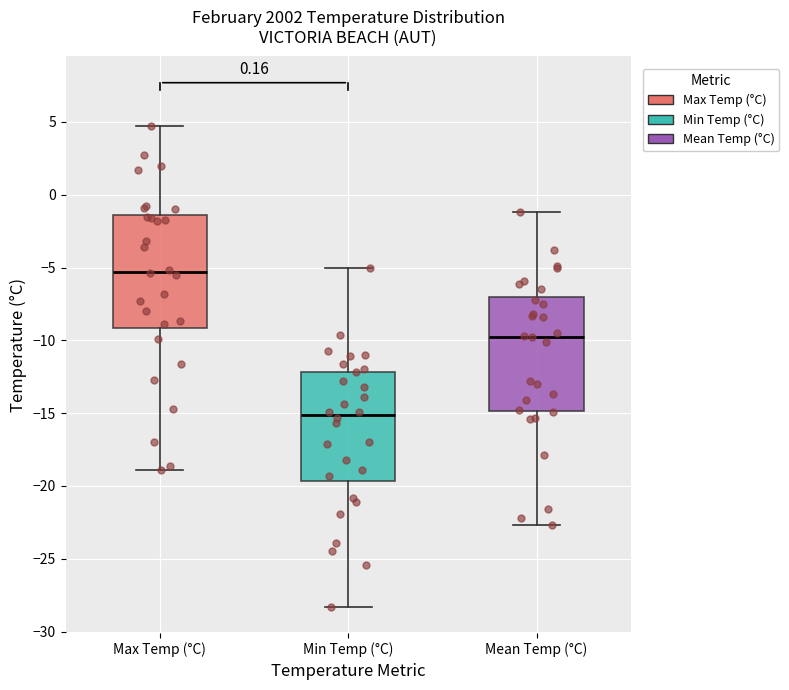

Which box's median line is the lowest?

Min Temp (°C)